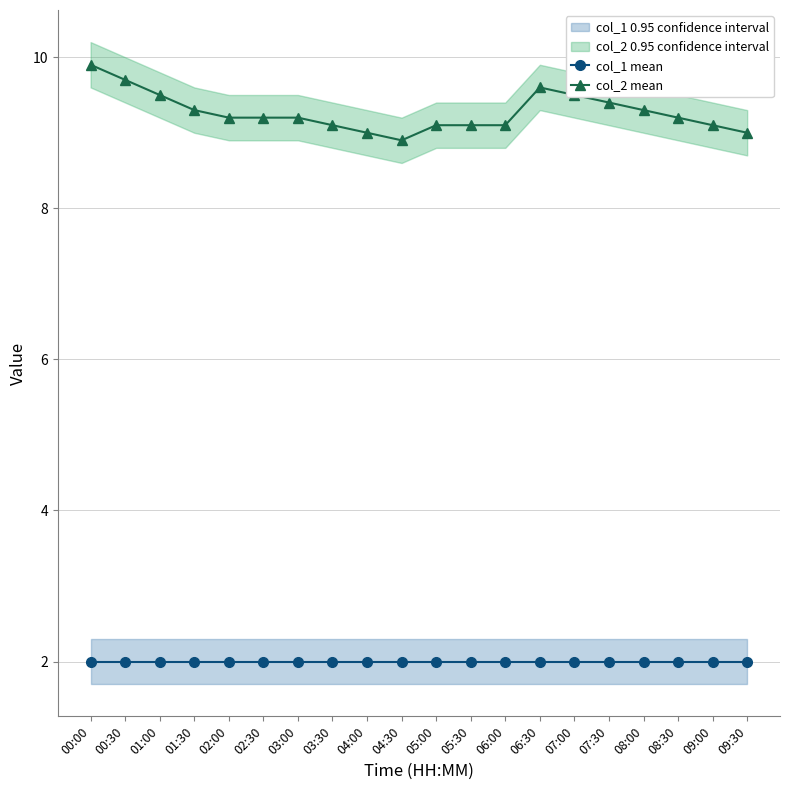

How many interior local peaks does the col_2 mean series have?

1